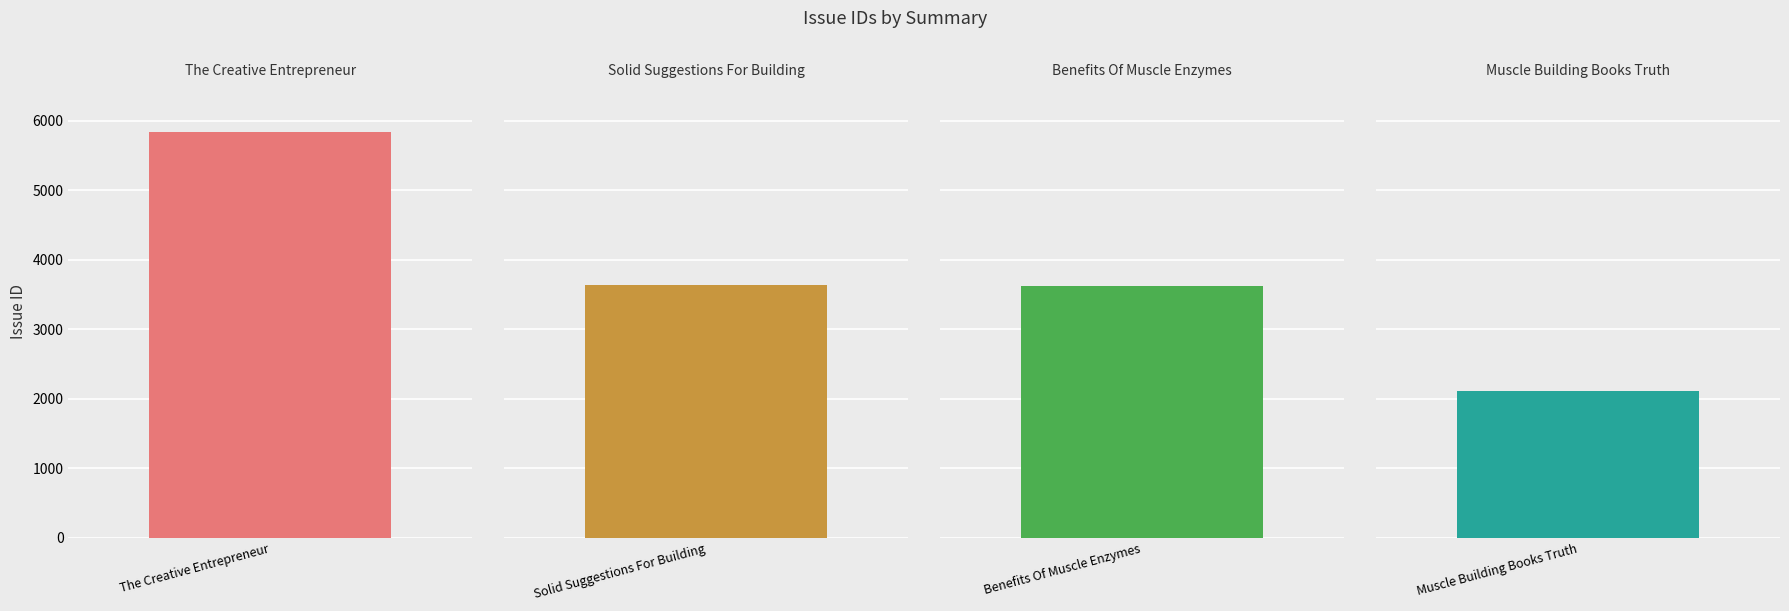

What position from the right is The Creative Entrepreneur?

4